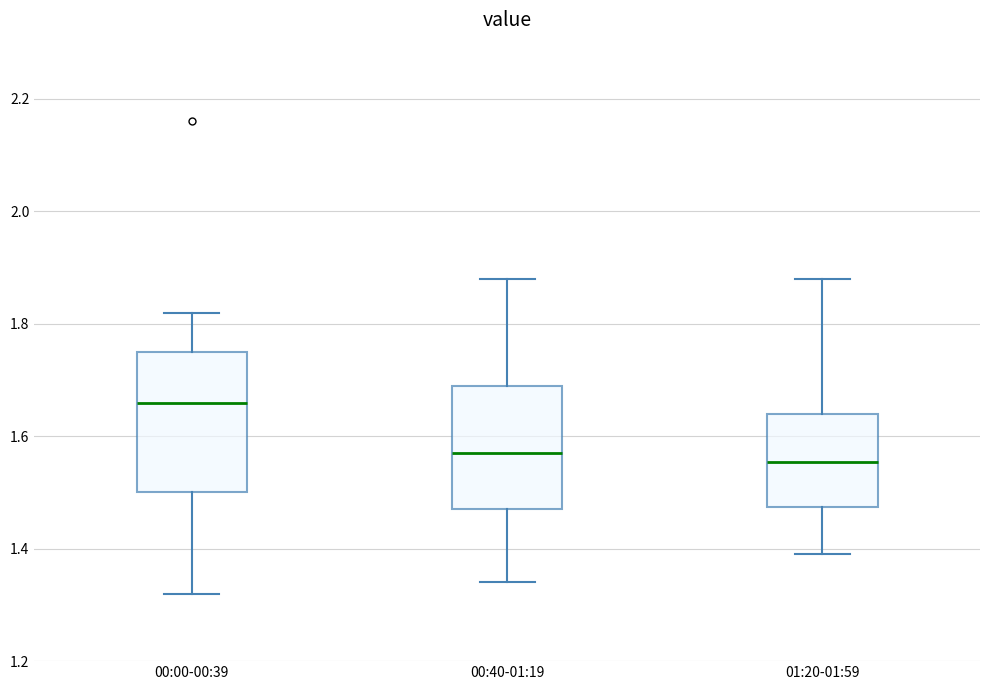

Reading left to right, transcribe this box plot: for each box, give where its median line is, the range the box spans, and where its two whiskers end, as read against the y-axis. The values are not printed on the chart, so give them approximately, as read against the axis.

00:00-00:39: median 1.66, box 1.50 to 1.76, whiskers 1.32 to 1.82
00:40-01:19: median 1.58, box 1.48 to 1.70, whiskers 1.34 to 1.88
01:20-01:59: median 1.56, box 1.48 to 1.64, whiskers 1.40 to 1.88